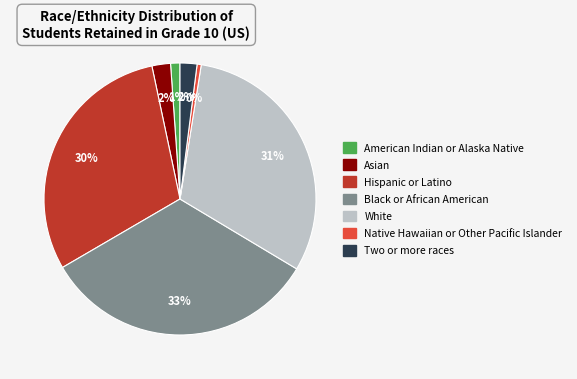

To the nearest percent, what is the average slice percentage?

14%